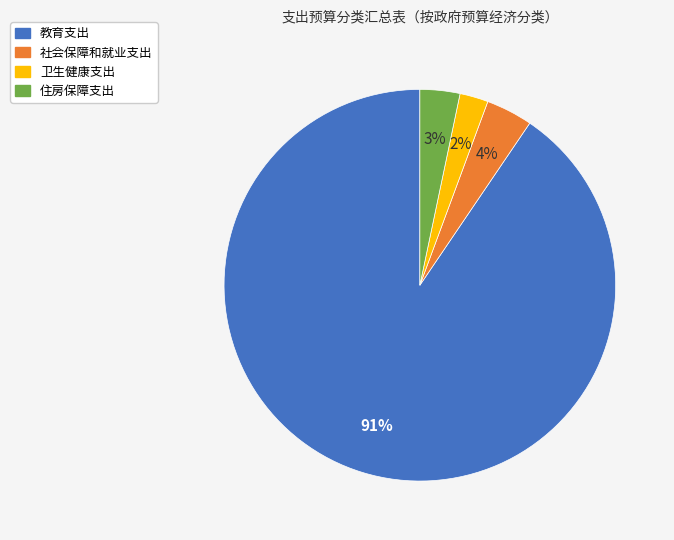

Rank the categories by value from lowest to highest.

卫生健康支出, 住房保障支出, 社会保障和就业支出, 教育支出